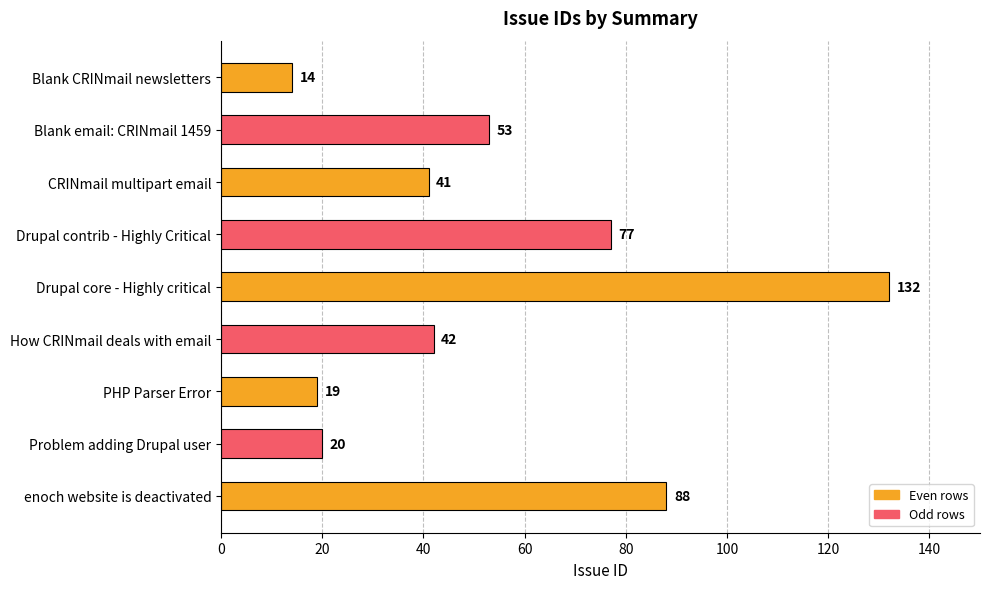

What is the difference between the maximum and second lowest values?

113